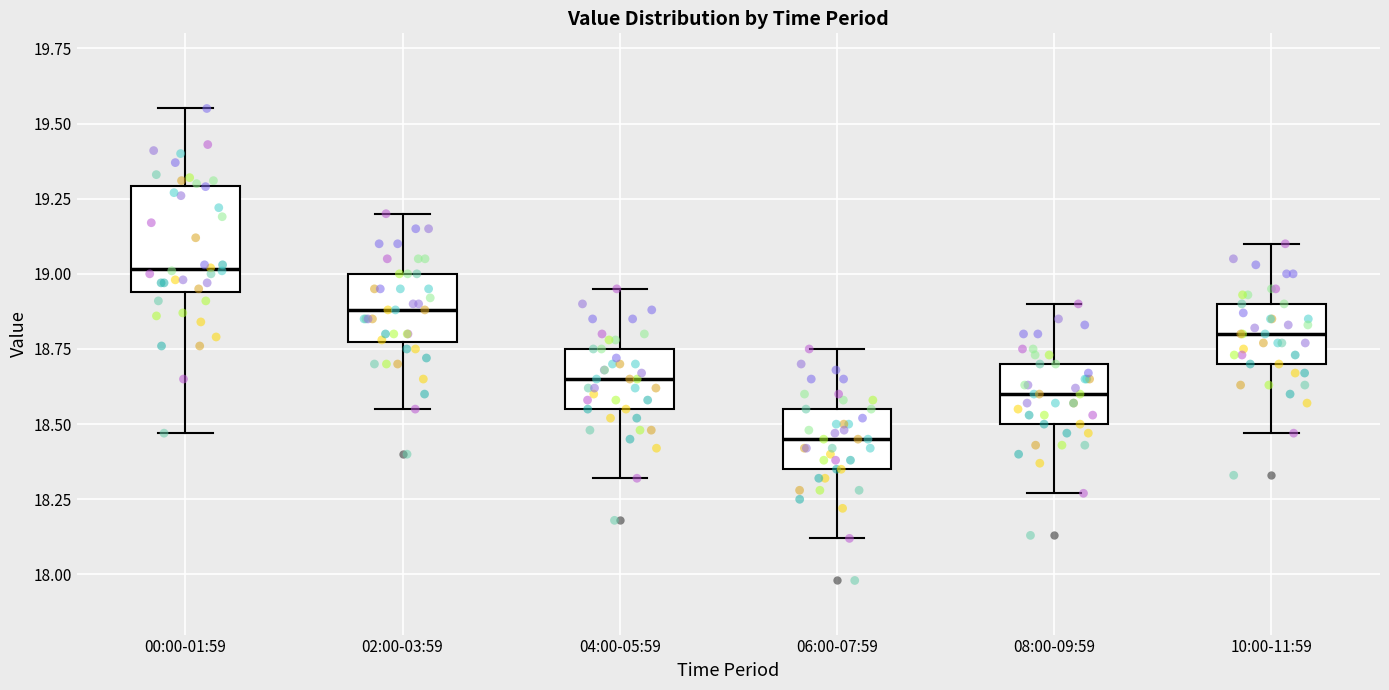

Reading left to right, transcribe this box plot: for each box, give where its median line is, the range the box spans, and where its two whiskers end, as read against the y-axis. The values are not printed on the chart, so give them approximately, as read against the axis.

00:00-01:59: median 19.00, box 18.95 to 19.30, whiskers 18.45 to 19.55
02:00-03:59: median 18.90, box 18.75 to 19.00, whiskers 18.55 to 19.20
04:00-05:59: median 18.65, box 18.55 to 18.75, whiskers 18.30 to 18.95
06:00-07:59: median 18.45, box 18.35 to 18.55, whiskers 18.10 to 18.75
08:00-09:59: median 18.60, box 18.50 to 18.70, whiskers 18.25 to 18.90
10:00-11:59: median 18.80, box 18.70 to 18.90, whiskers 18.45 to 19.10